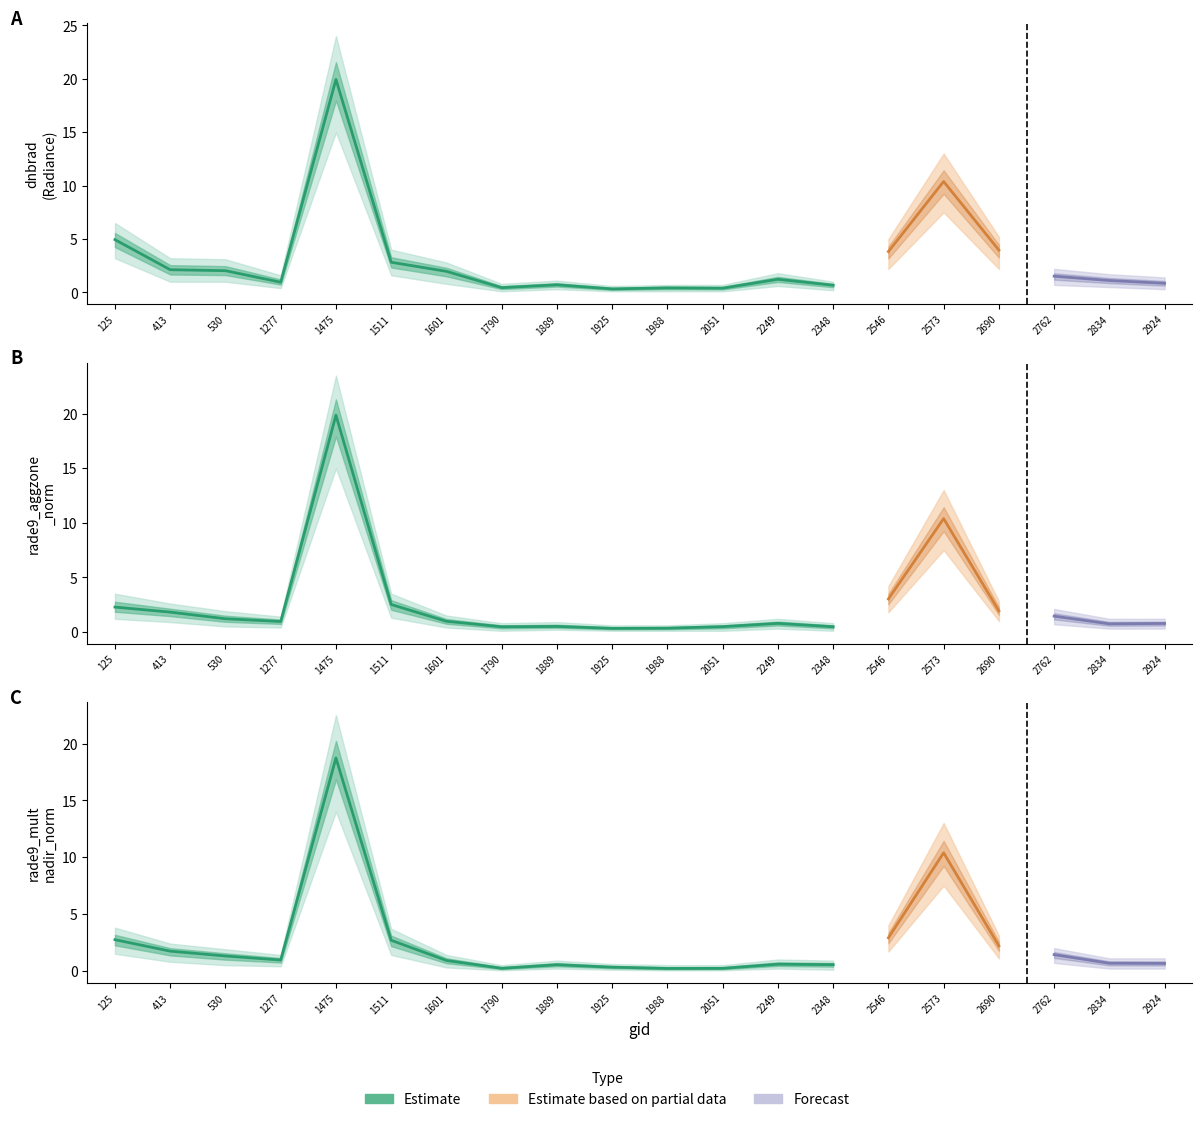

How many values in the dnbrad series exceed 1?

12